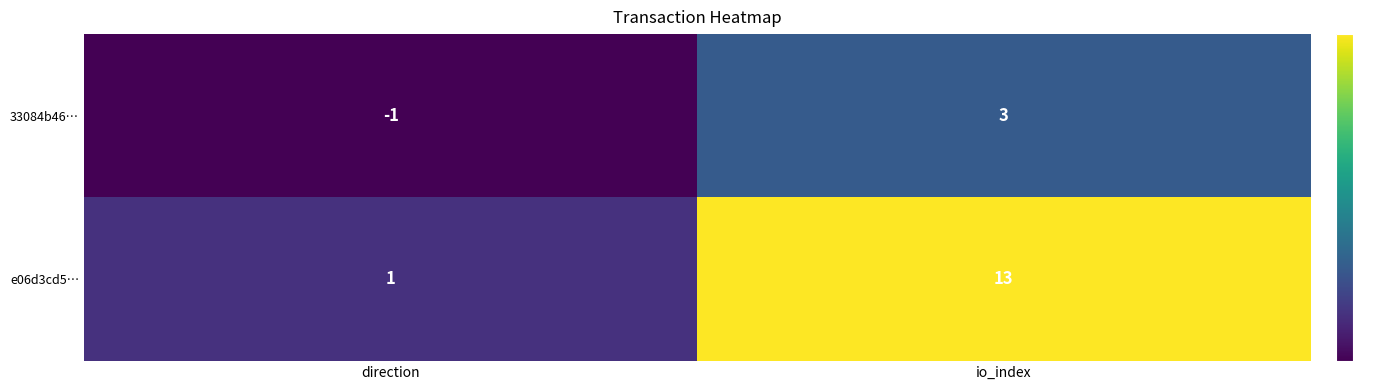

Which series has the largest range (max minus min)?

e06d3cd5…